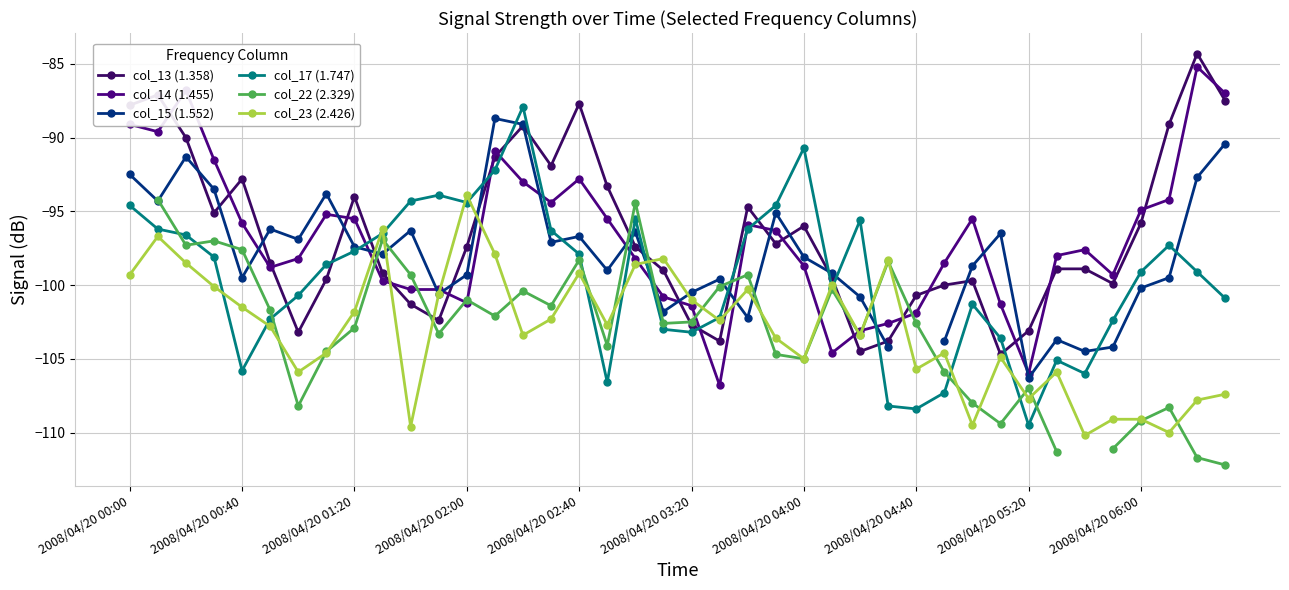

How many lines are shown in the chart?

6